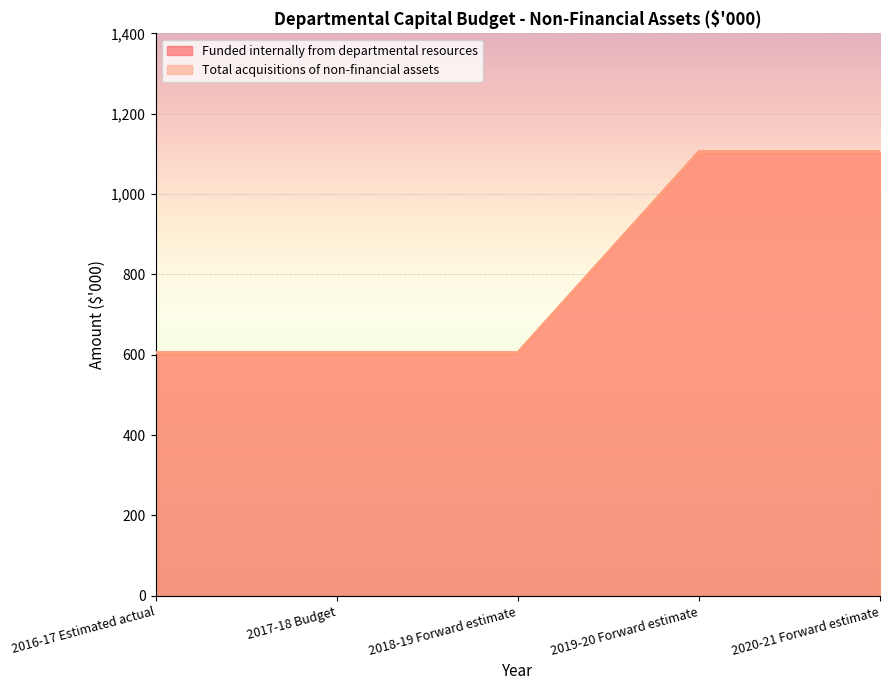

What is the total value across all series at 2016-17 Estimated actual?

1210